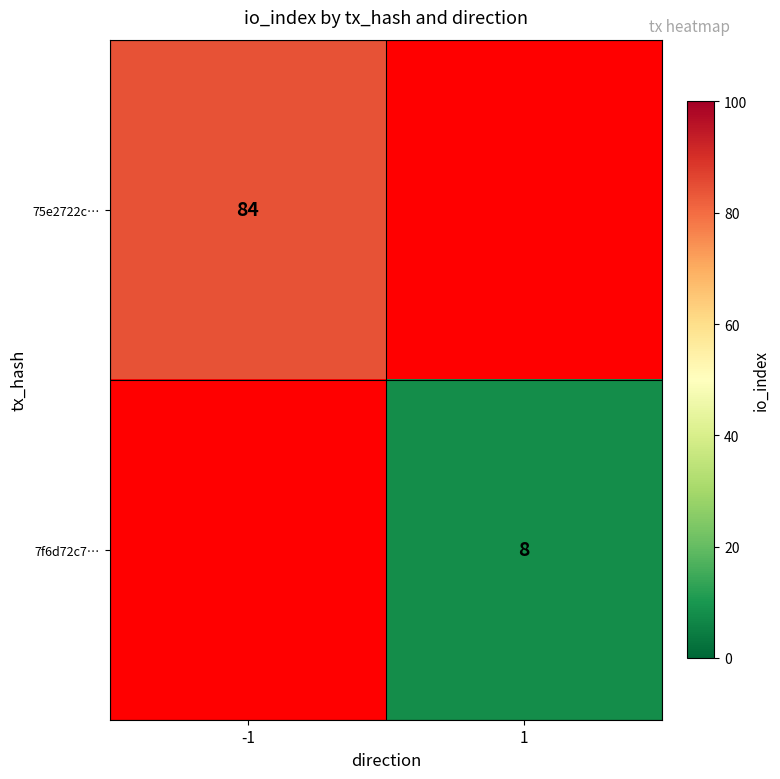

At which category does the chart reach its minimum across all series?

1